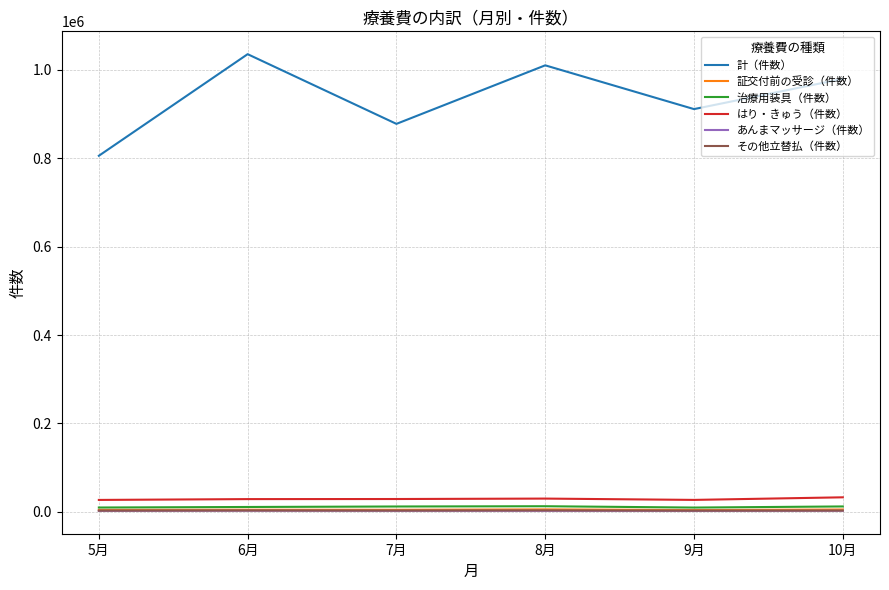

True or false: 治療用装具（件数） and 計（件数） cross at least once.

False